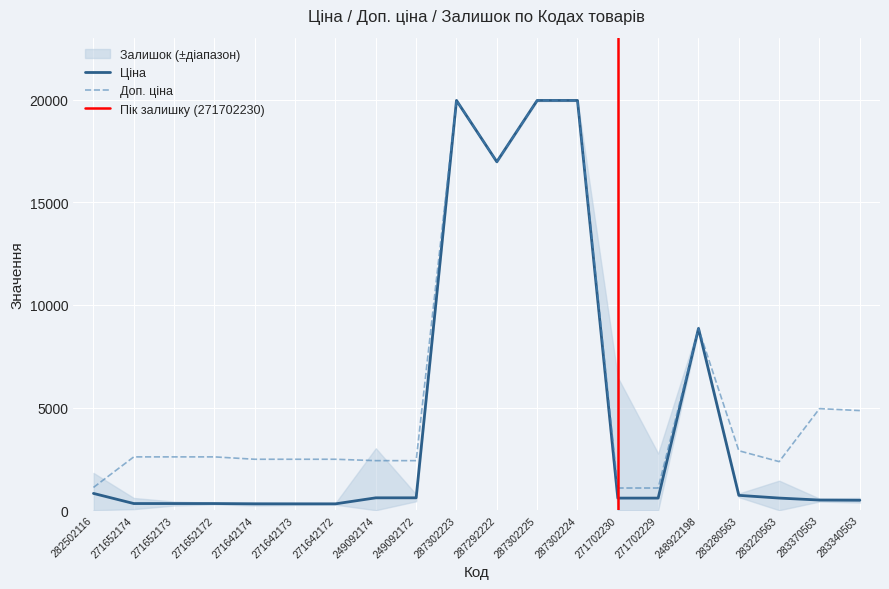

At which label is Ціна closest to 10137?

248922198